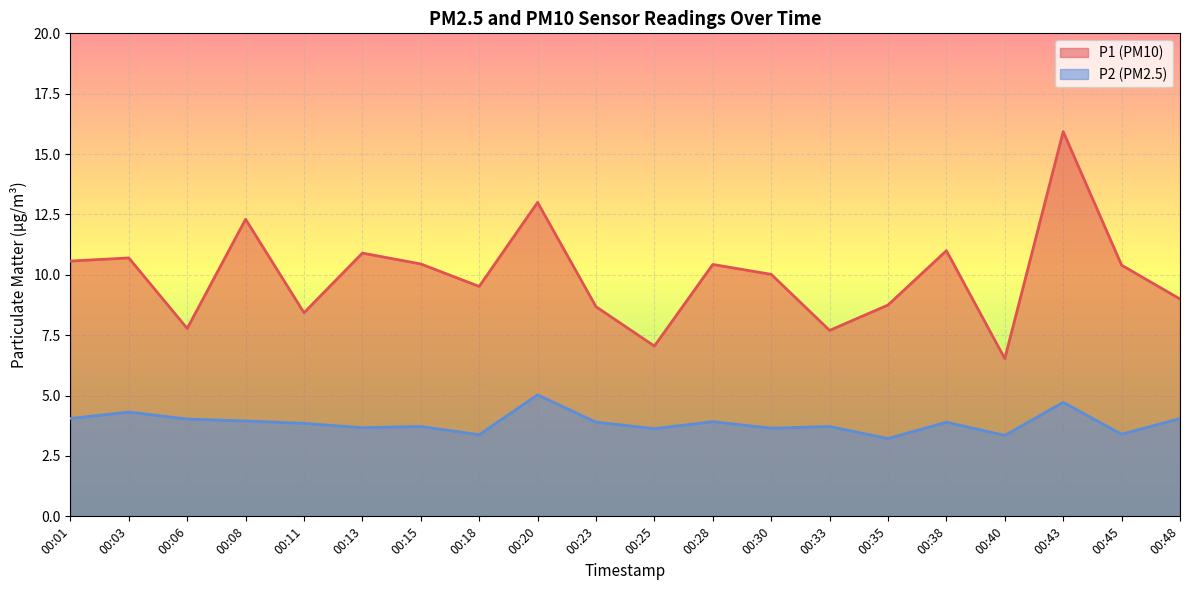

How many lines are shown in the chart?

2